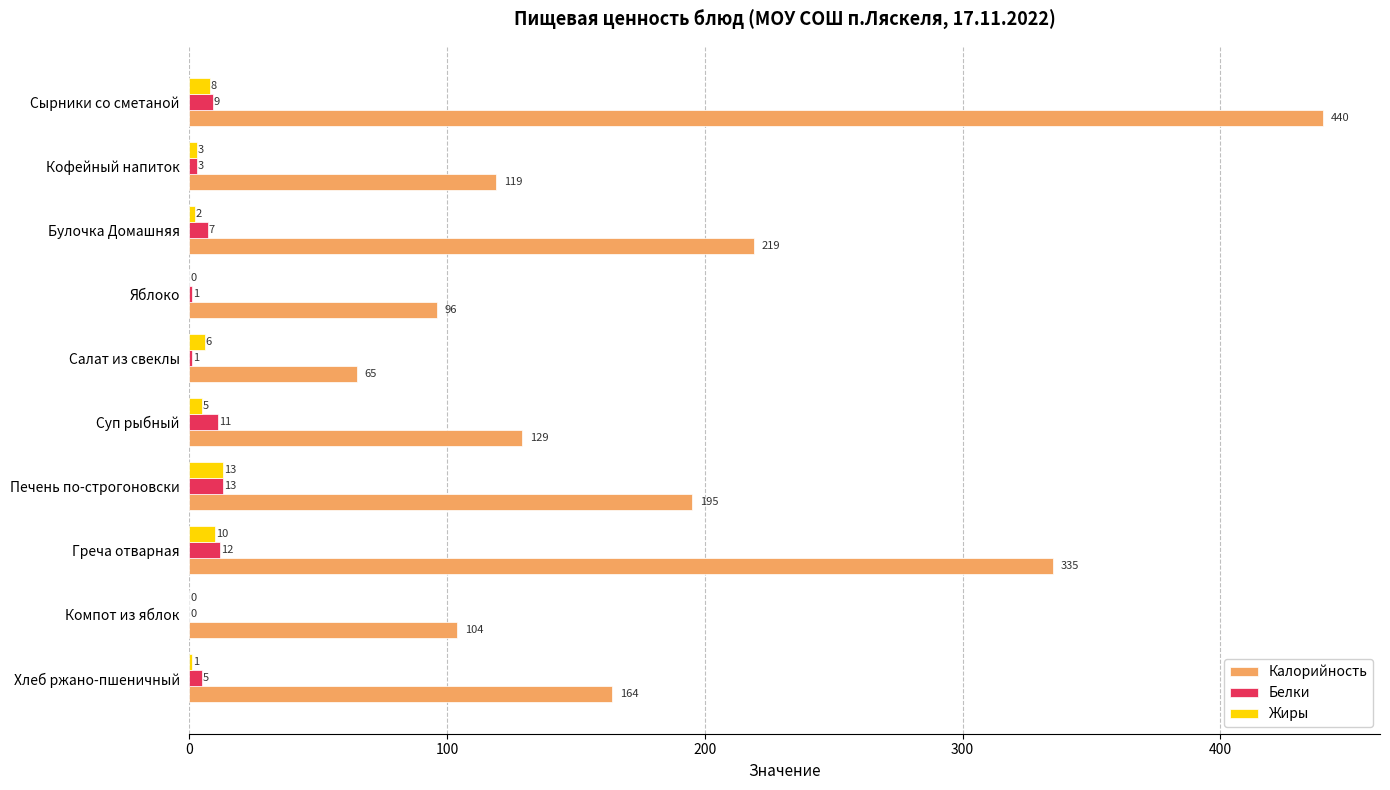

The value of Жиры at Салат из свеклы is 6. True or false?

True